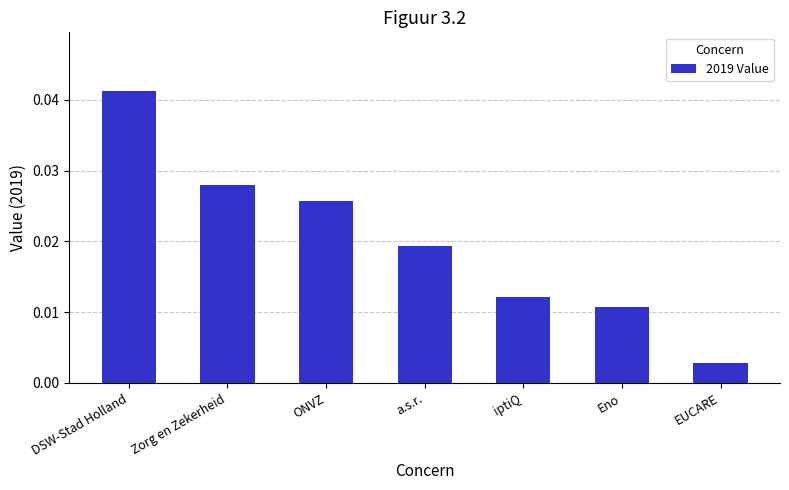

What is the label of the 7th bar from the left?

EUCARE